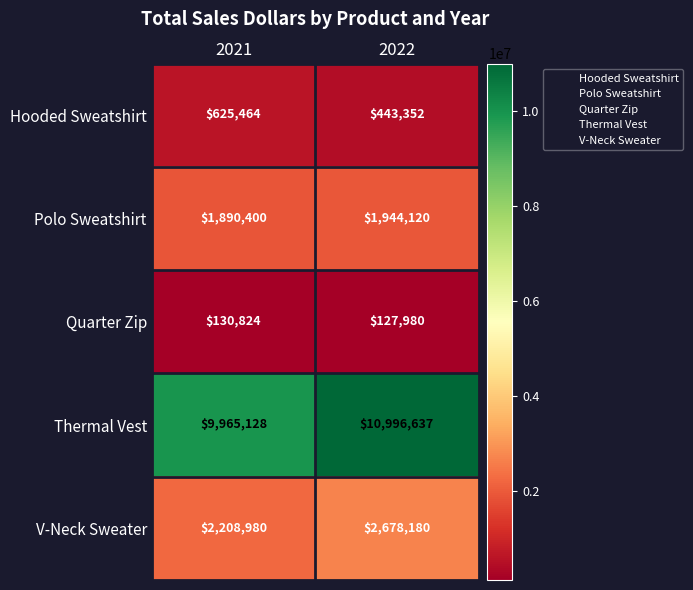

What is the maximum value for Hooded Sweatshirt?

625464